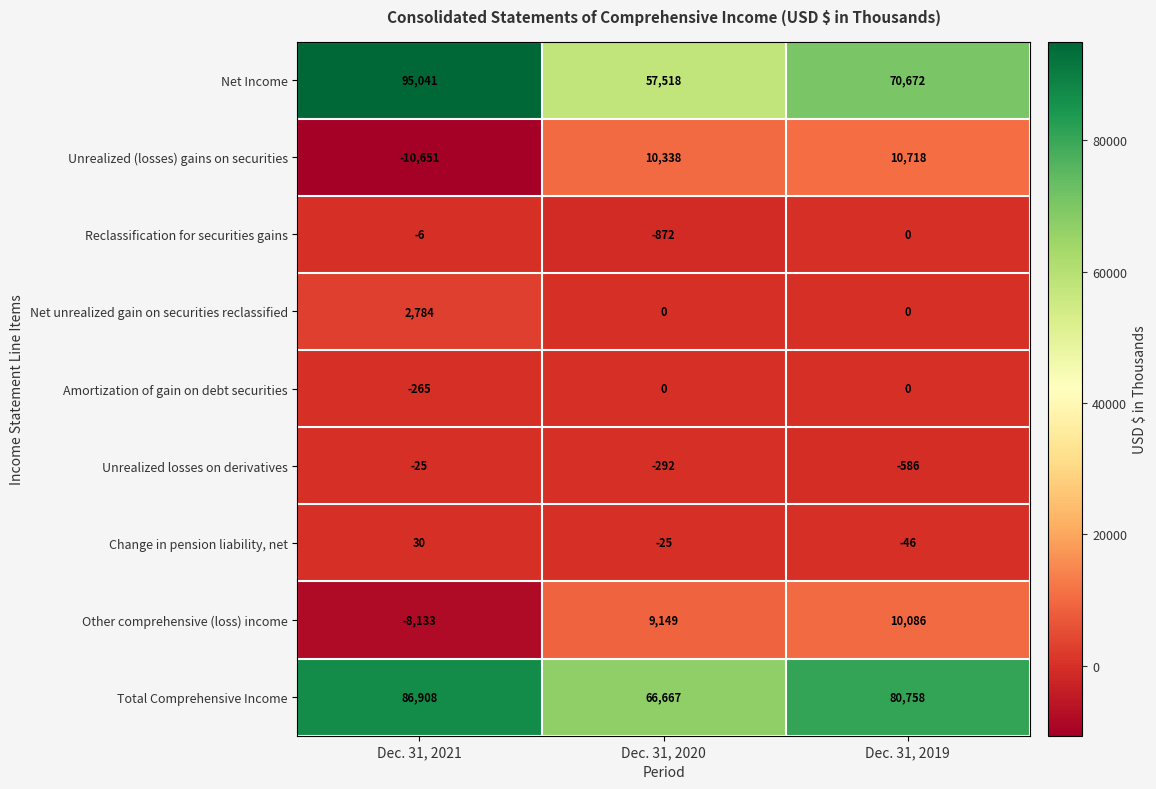

Which series has the largest range (max minus min)?

Net Income